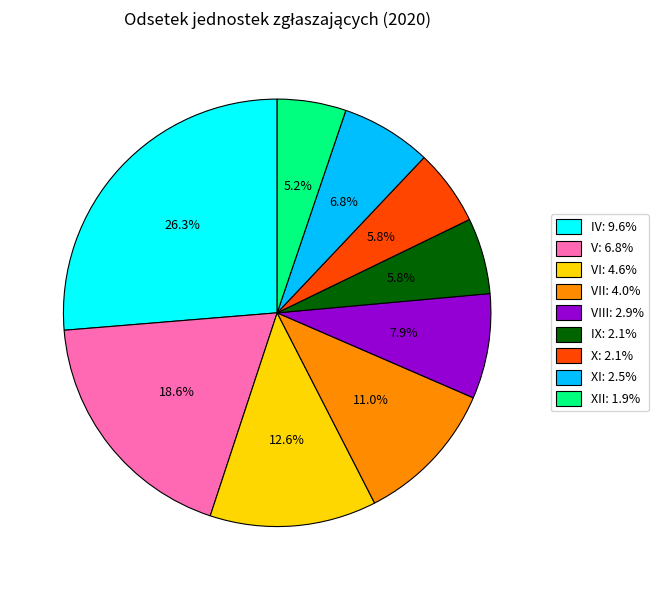

Is there a majority slice in this chart?

No